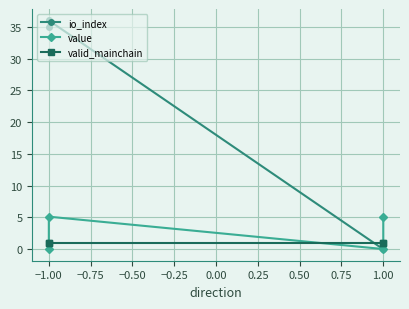

Where is the first local maximum for io_index?

−1.00